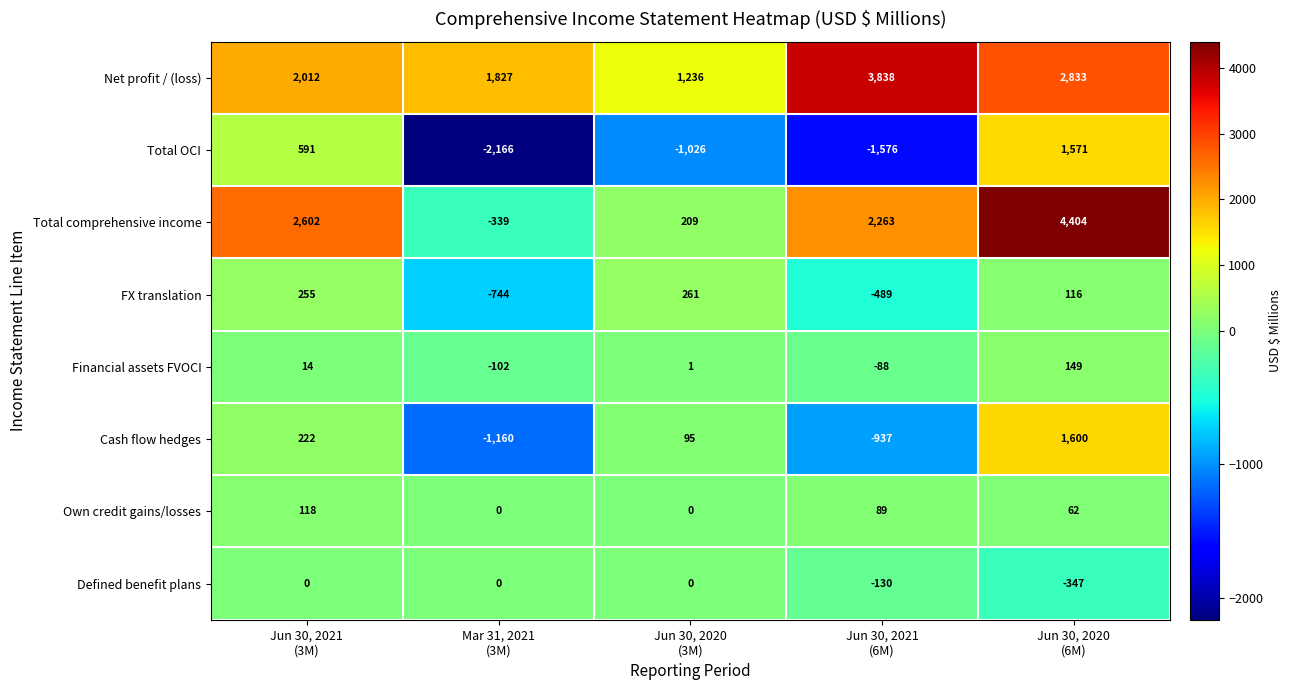

What is the difference between the highest and lowest values at Jun 30, 2020
(6M)?

4751